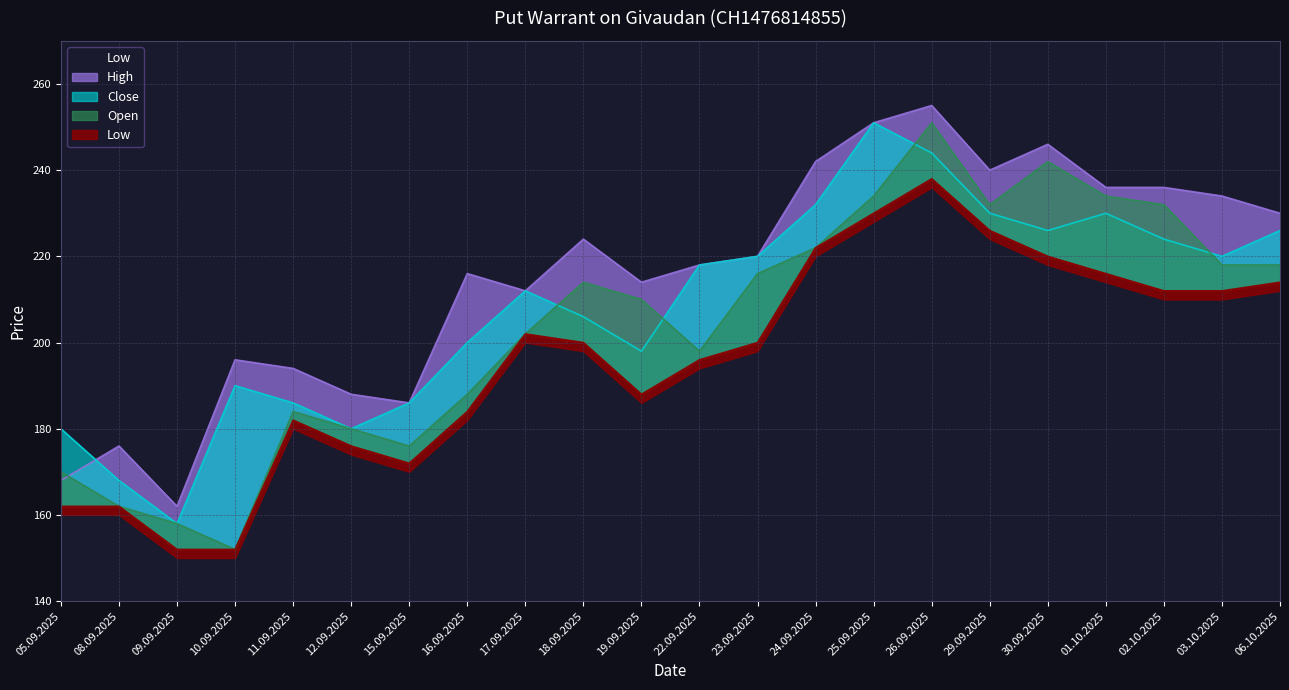

At which category is the sum across all series the highest?

26.09.2025